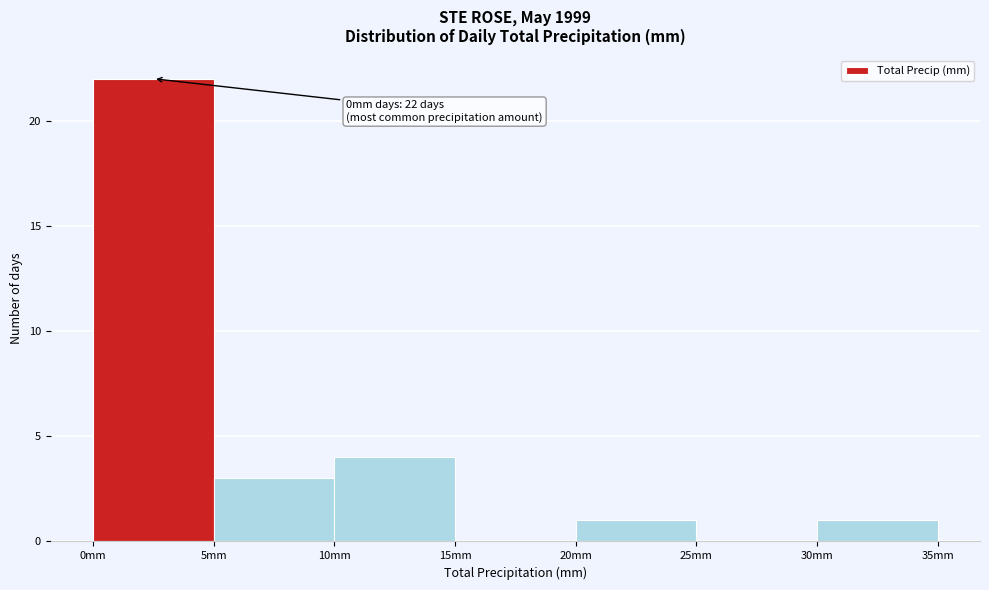

Over which range of the x-axis is the bar tallest?

0 to 5